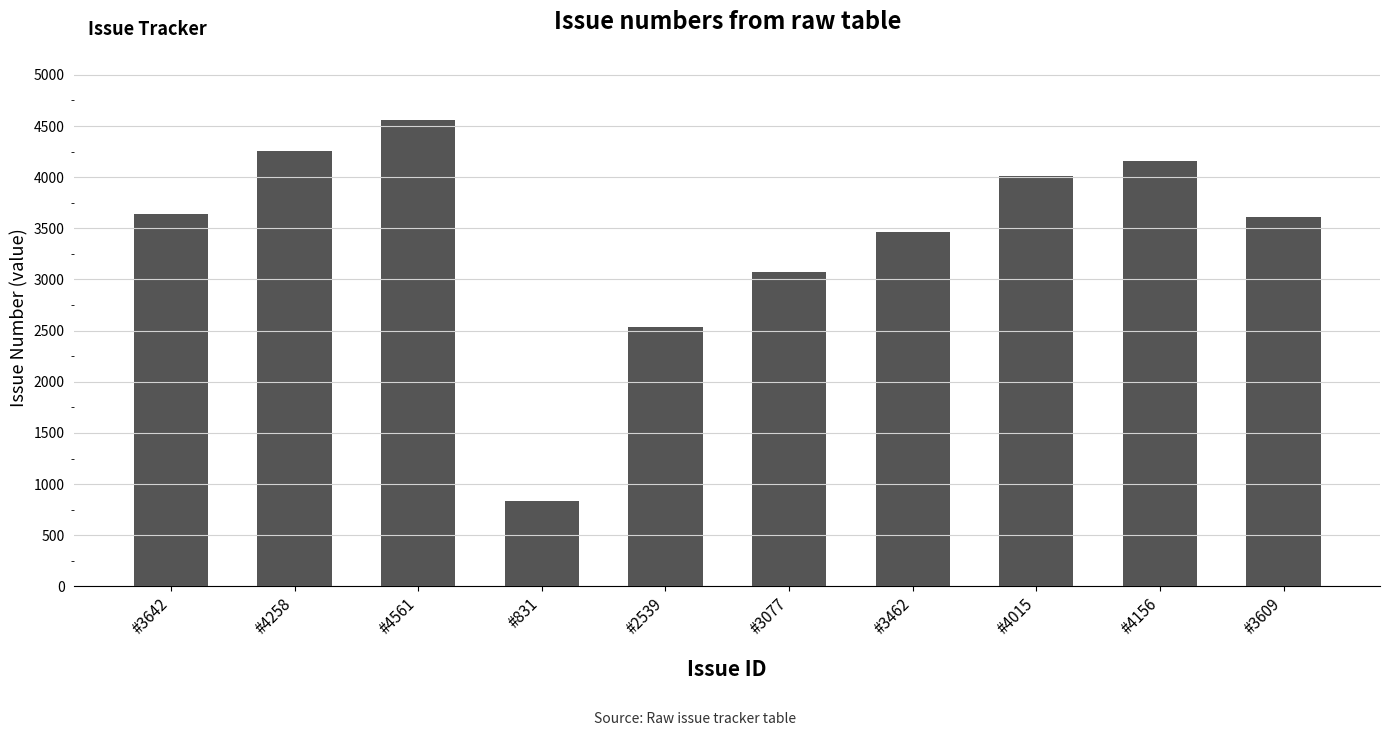

What is the label of the 9th bar from the right?

#4258